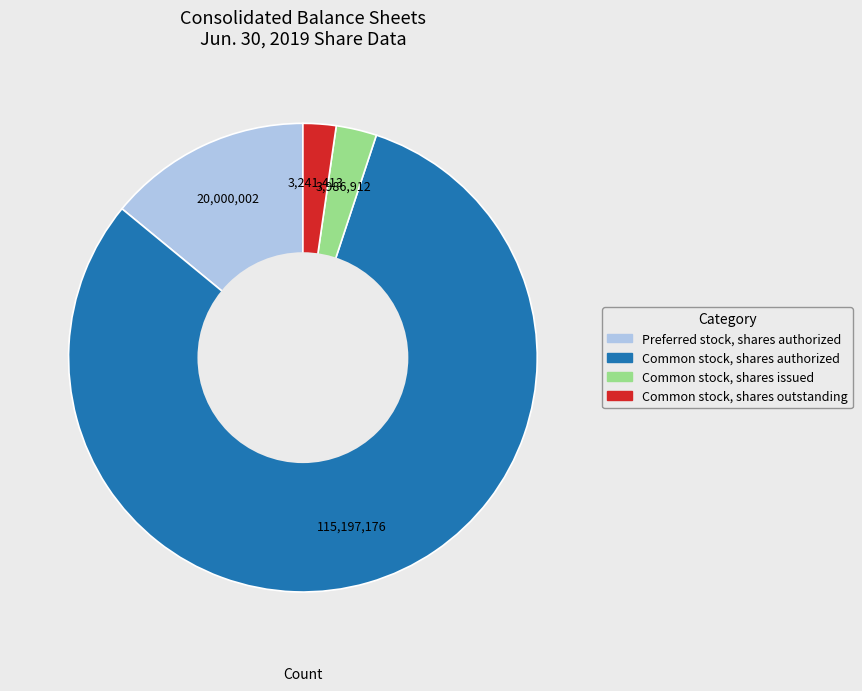

Which slice is the smallest?

Common stock, shares outstanding